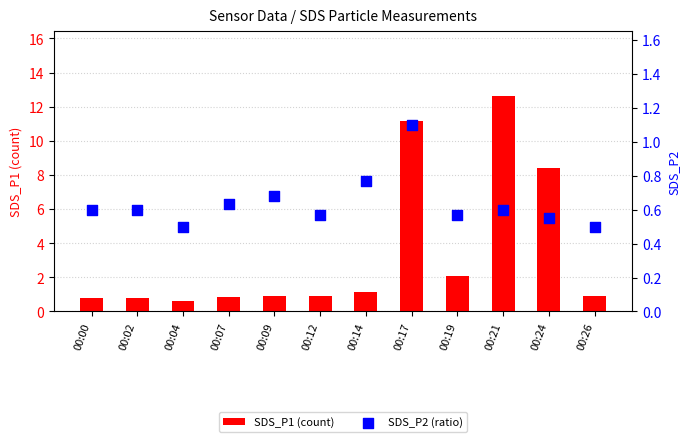

At how many categories does at least one series exceed 6?

3